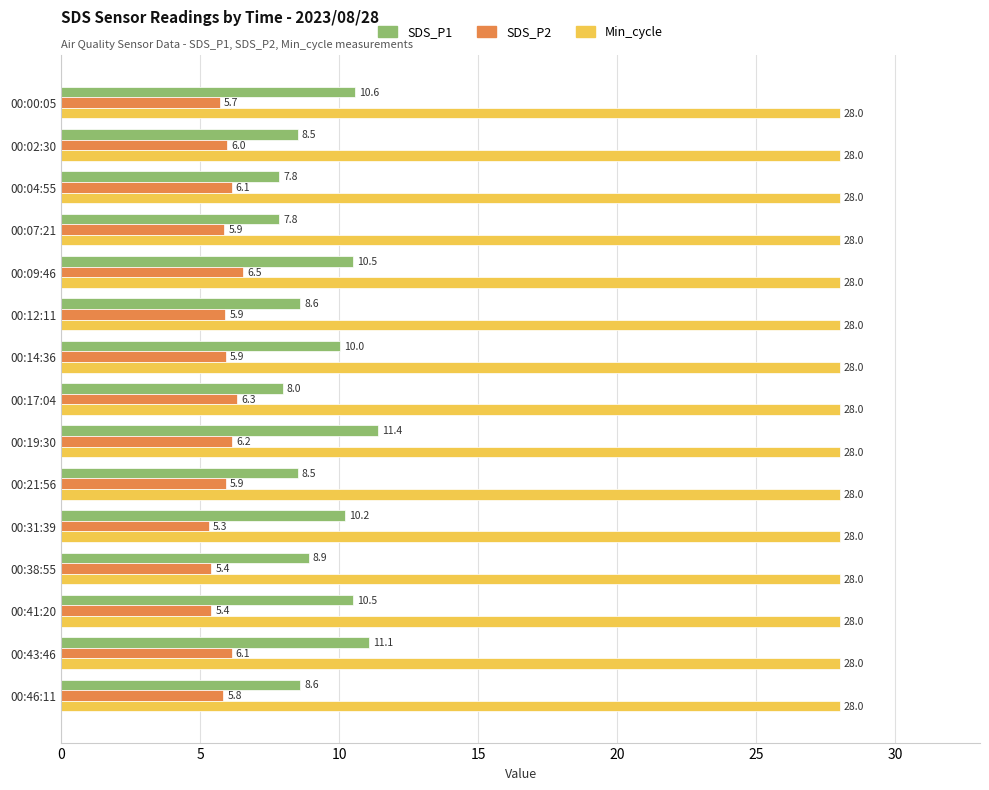

What is the difference between the highest and lowest values at 00:02:30?

22.0